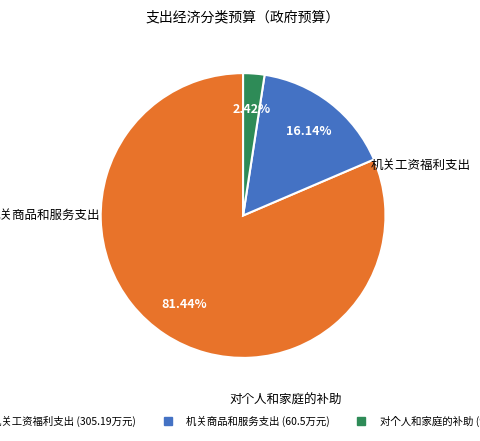

Does 机关工资福利支出 represent more than half of the total?

Yes